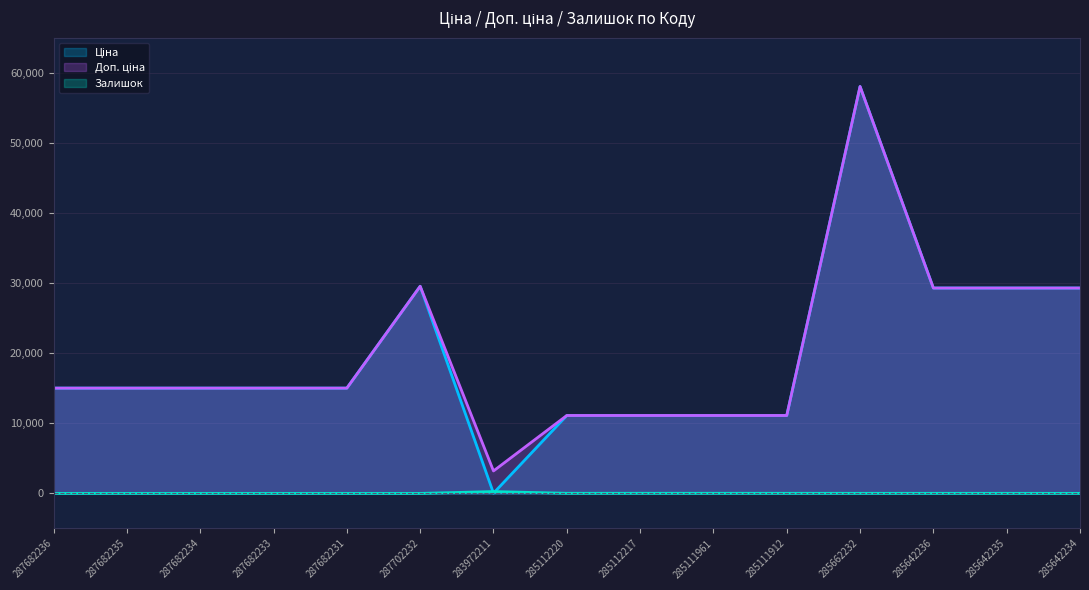

Is it true that Доп. ціна equals 22363.0 at 287682233?

False